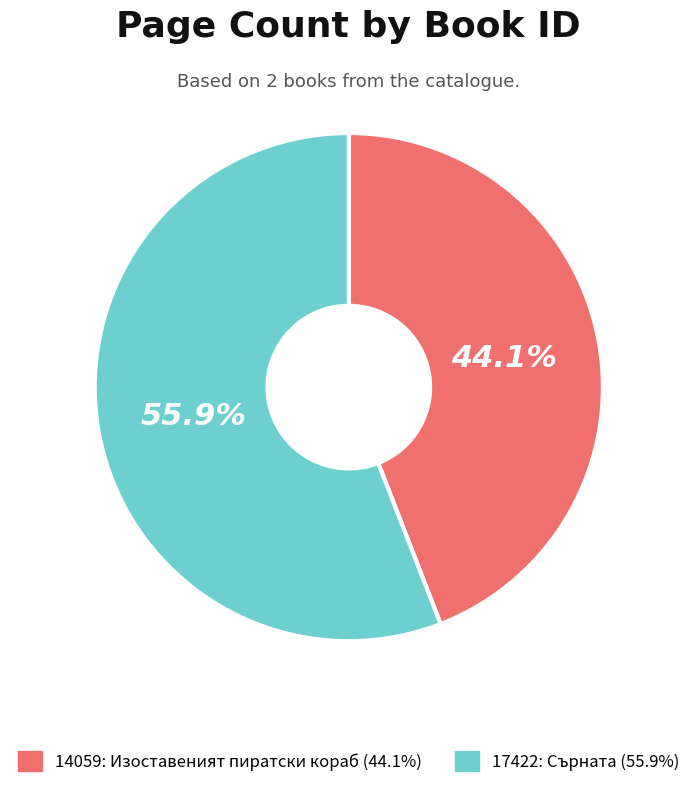

How many slices are in this pie chart?

2